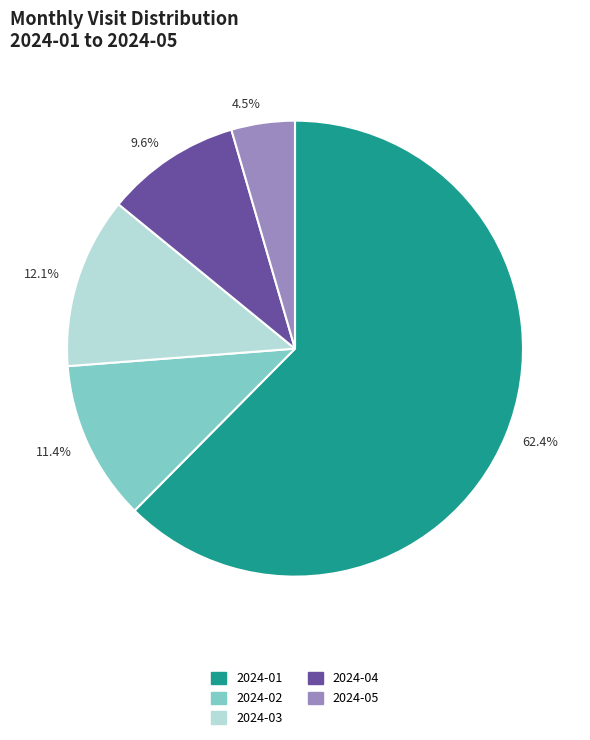

To the nearest percent, what is the combined percentage of 2024-05 and 2024-01?

67%